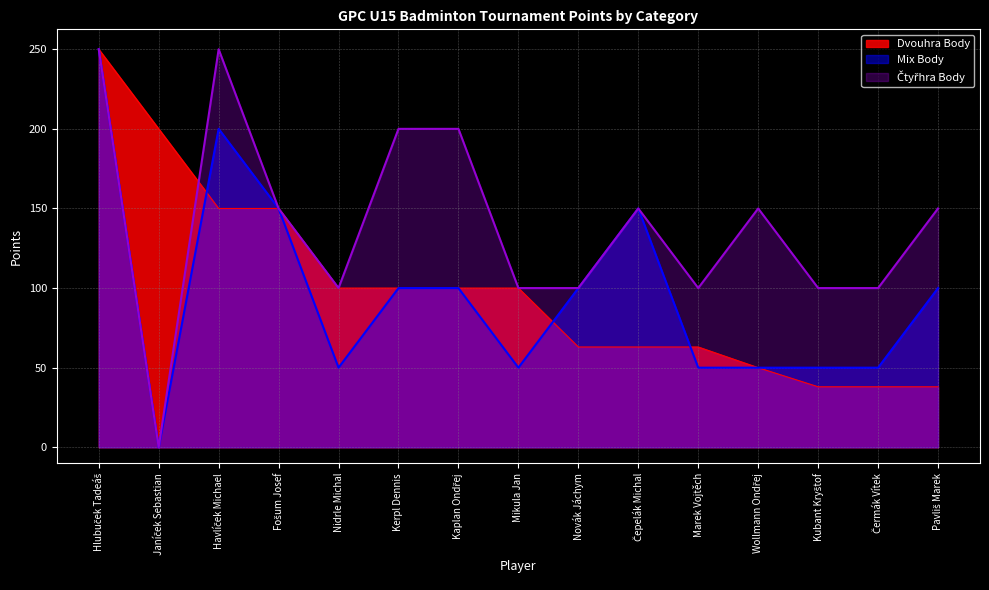

Which category has the lowest value in the Čtyřhra Body series?

Janíček Sebastian